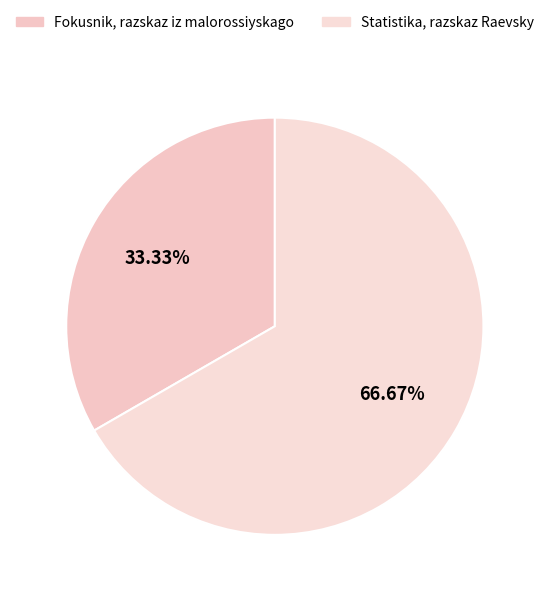

Count the number of slices in the pie.

2